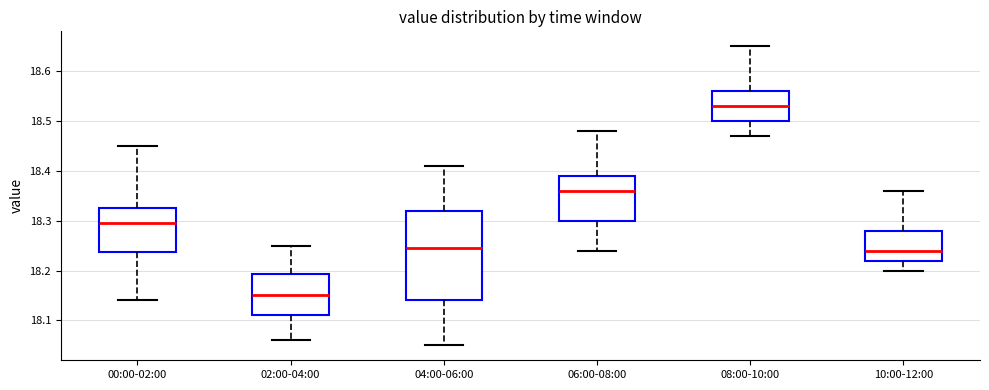

Reading left to right, transcribe this box plot: for each box, give where its median line is, the range the box spans, and where its two whiskers end, as read against the y-axis. The values are not printed on the chart, so give them approximately, as read against the axis.

00:00-02:00: median 18.30, box 18.24 to 18.33, whiskers 18.14 to 18.45
02:00-04:00: median 18.15, box 18.11 to 18.19, whiskers 18.06 to 18.25
04:00-06:00: median 18.25, box 18.14 to 18.32, whiskers 18.05 to 18.41
06:00-08:00: median 18.36, box 18.30 to 18.39, whiskers 18.24 to 18.48
08:00-10:00: median 18.53, box 18.50 to 18.56, whiskers 18.47 to 18.65
10:00-12:00: median 18.24, box 18.22 to 18.28, whiskers 18.20 to 18.36